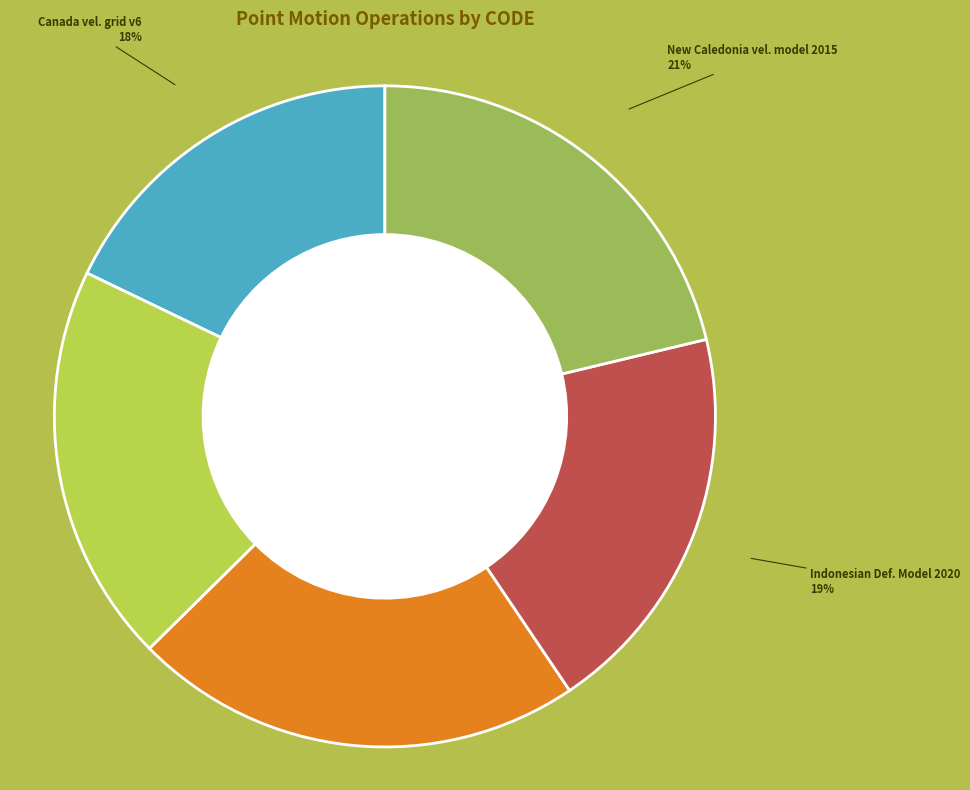

To the nearest percent, what is the average slice percentage?

20%